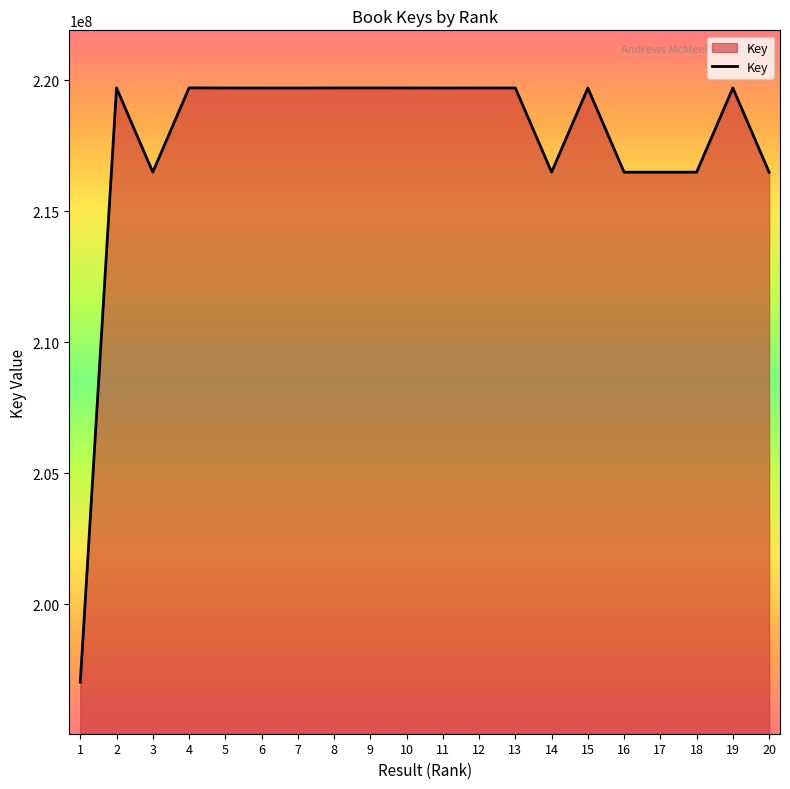

Does the chart display data point markers on the line(s)?

No